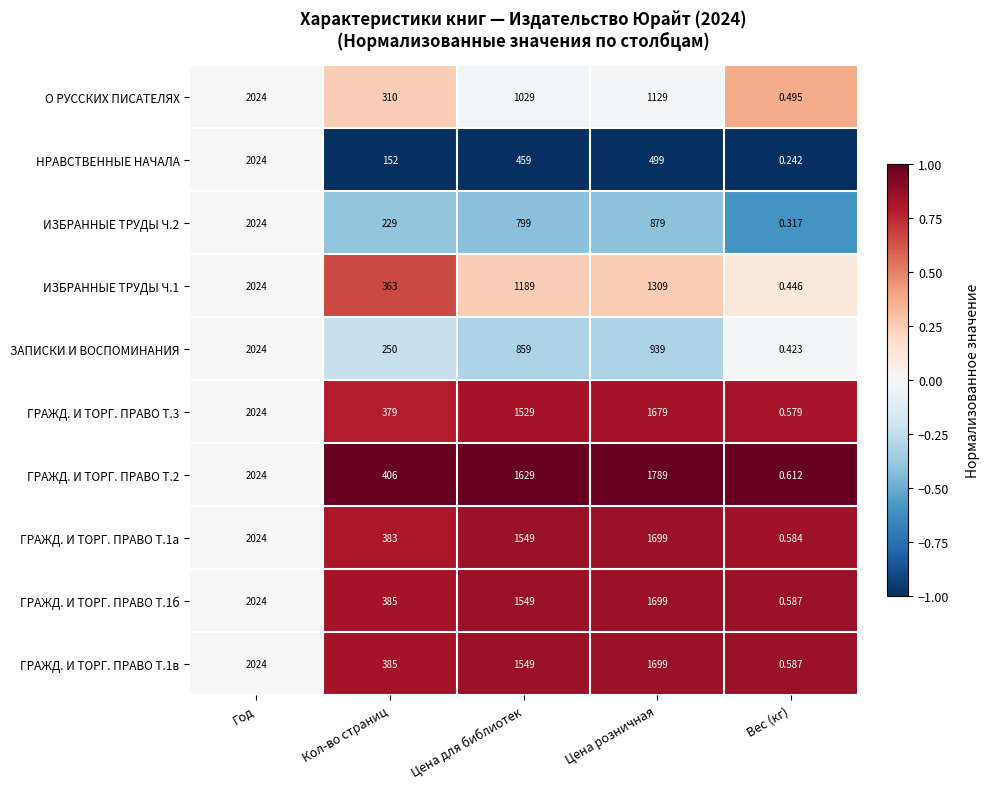

Which series changed the most between Год and Цена для библиотек?

НРАВСТВЕННЫЕ НАЧАЛА